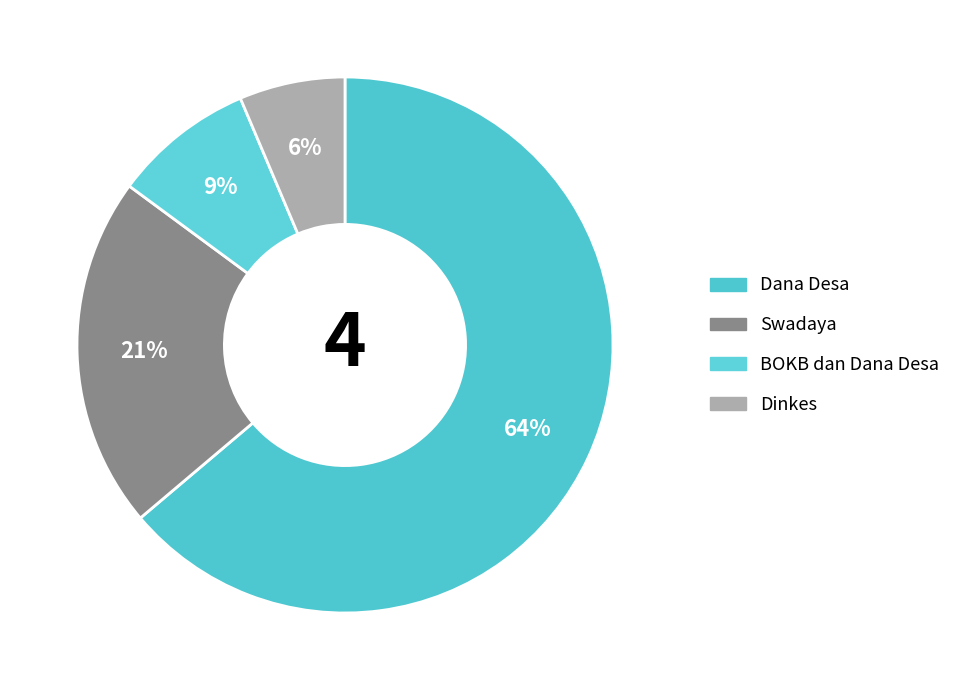

Rank the categories by value from highest to lowest.

Dana Desa, Swadaya, BOKB dan Dana Desa, Dinkes